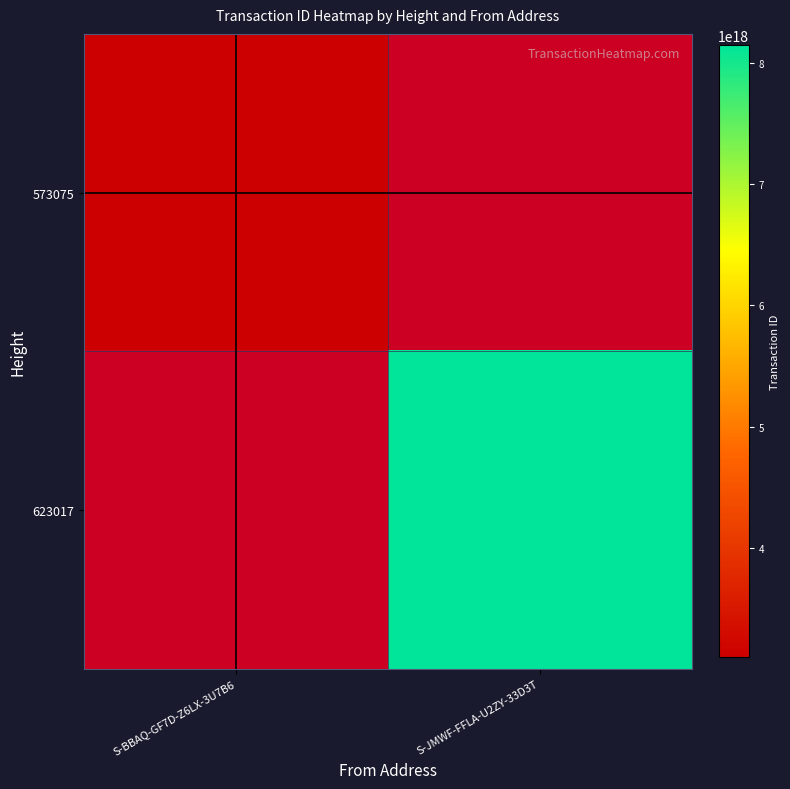

Is it true that 573075 equals 3096975997940061184.0 at S-BBAQ-GF7D-Z6LX-3U7B6?

True